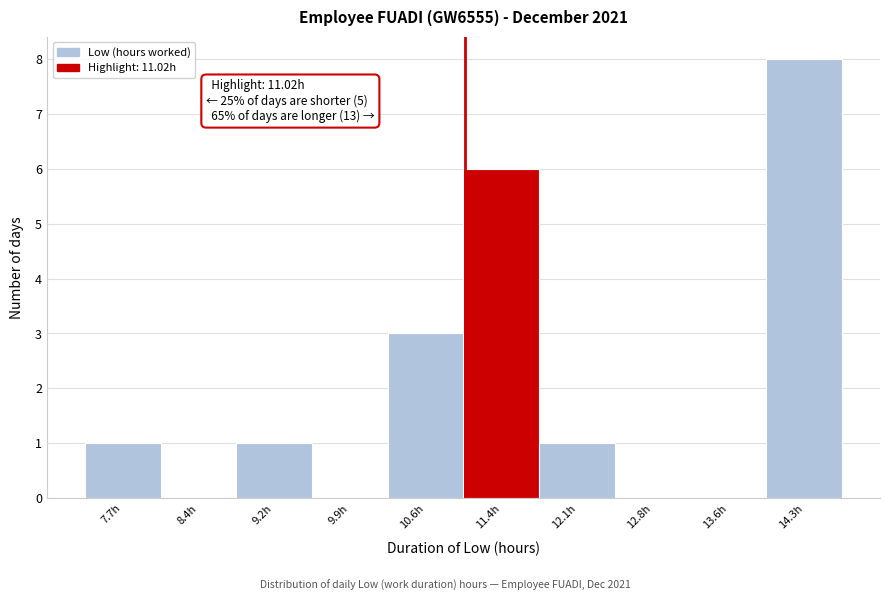

Which range on the x-axis has the tallest bar?

13.9 to 14.7